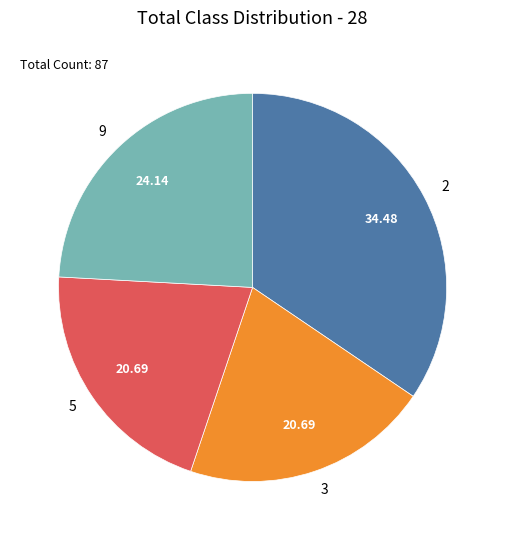

Do 9 and 2 together represent more than half of the pie?

Yes